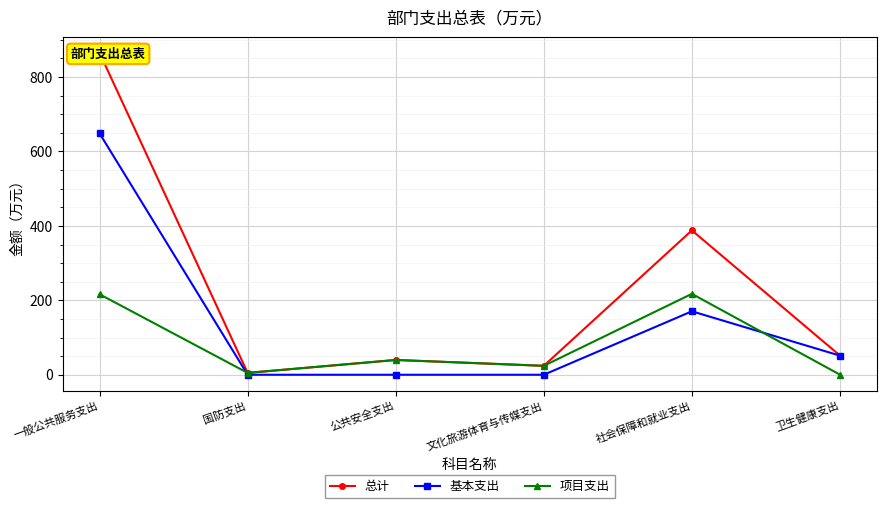

Reading left to right, what are all the values shown in this chart?

总计: 865.2	5.0	39.7	24.0	388.0	51.5
基本支出: 648.8	0.0	0.0	0.0	170.6	51.3
项目支出: 216.4	5.0	39.7	24.0	217.4	0.2